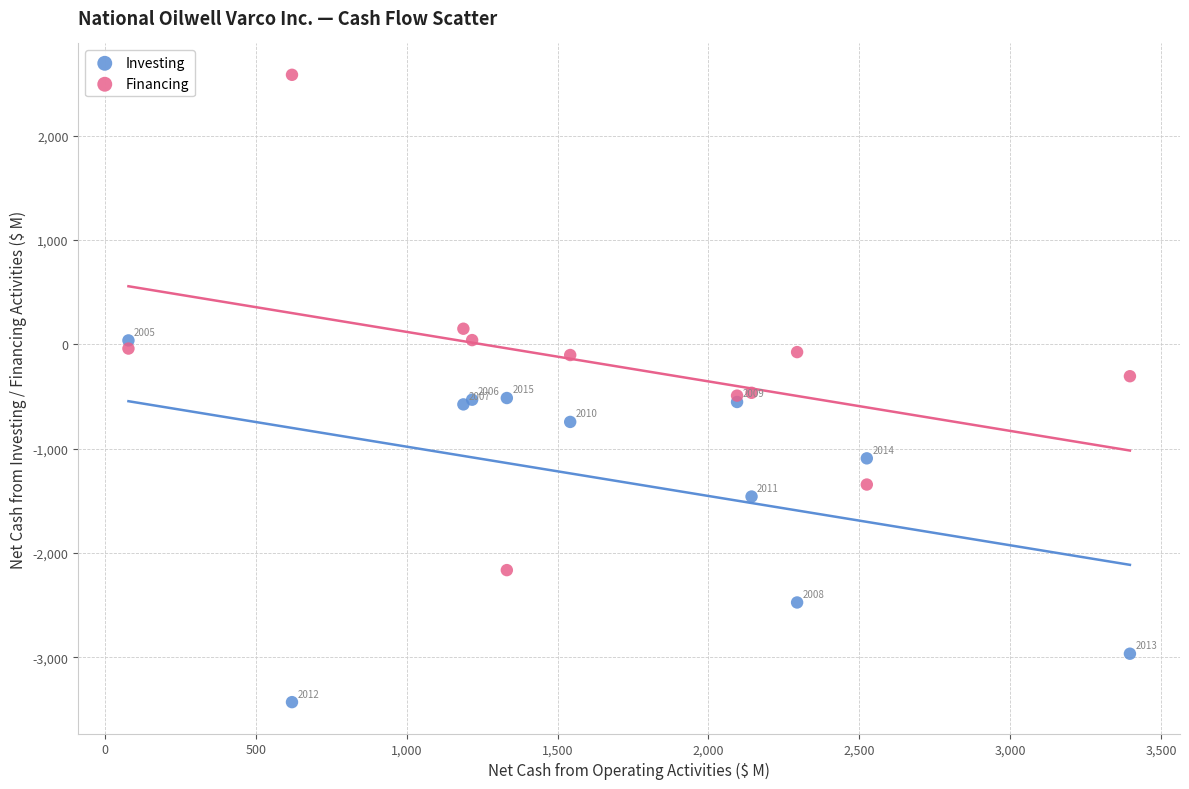

In the Financing series, what Y value is closest to 210?

150